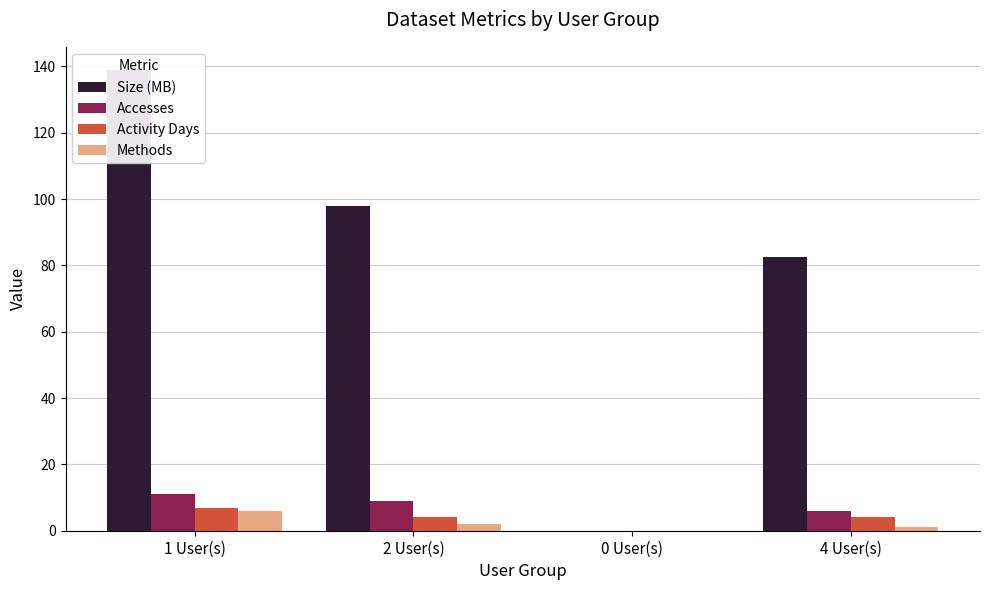

How many data points does each series have?

4